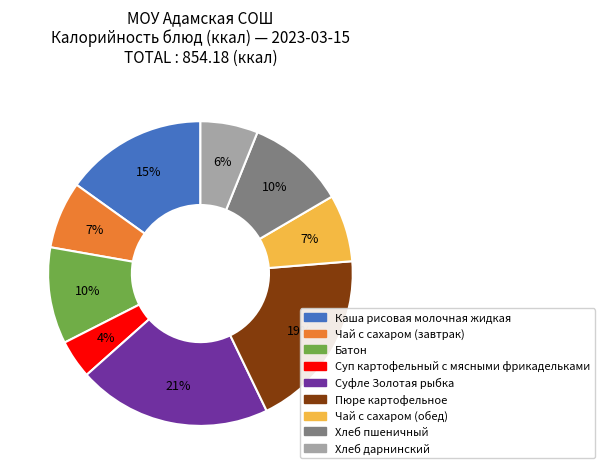

How many slices are in this pie chart?

9